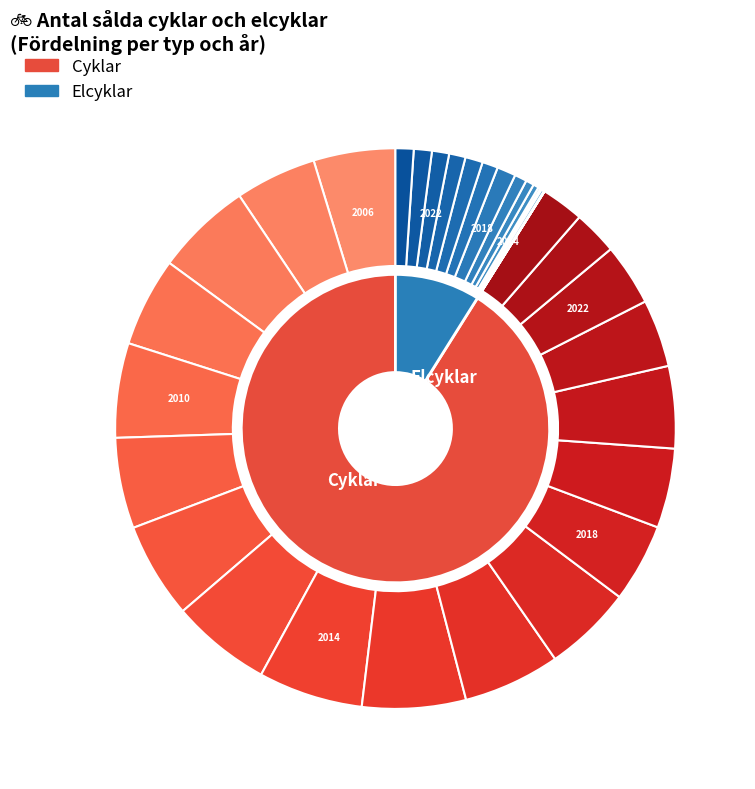

How much of the chart is everything except 18?

97.3%